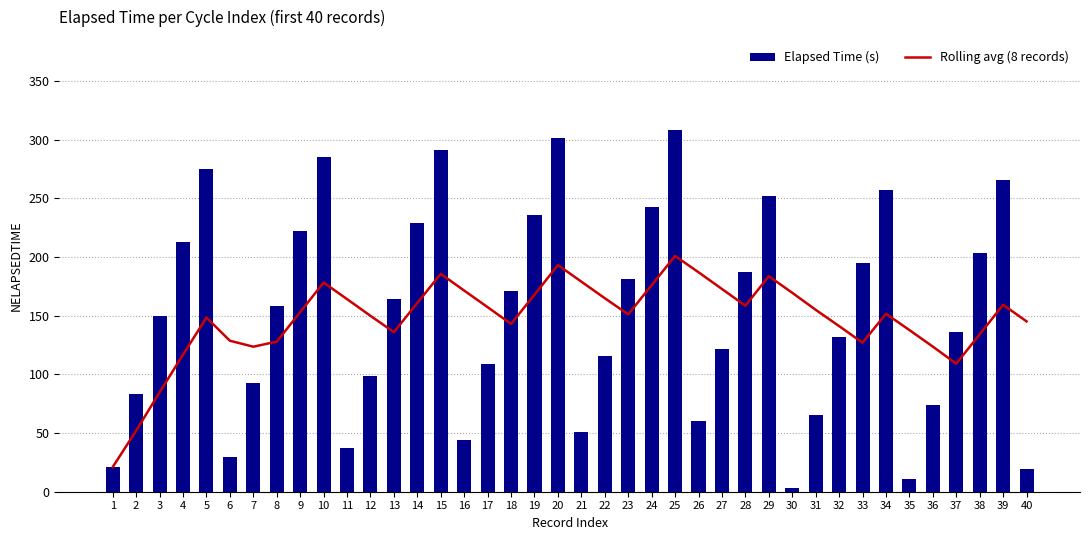

Is it true that Rolling avg (8 records) equals 242.2 at 35?

False